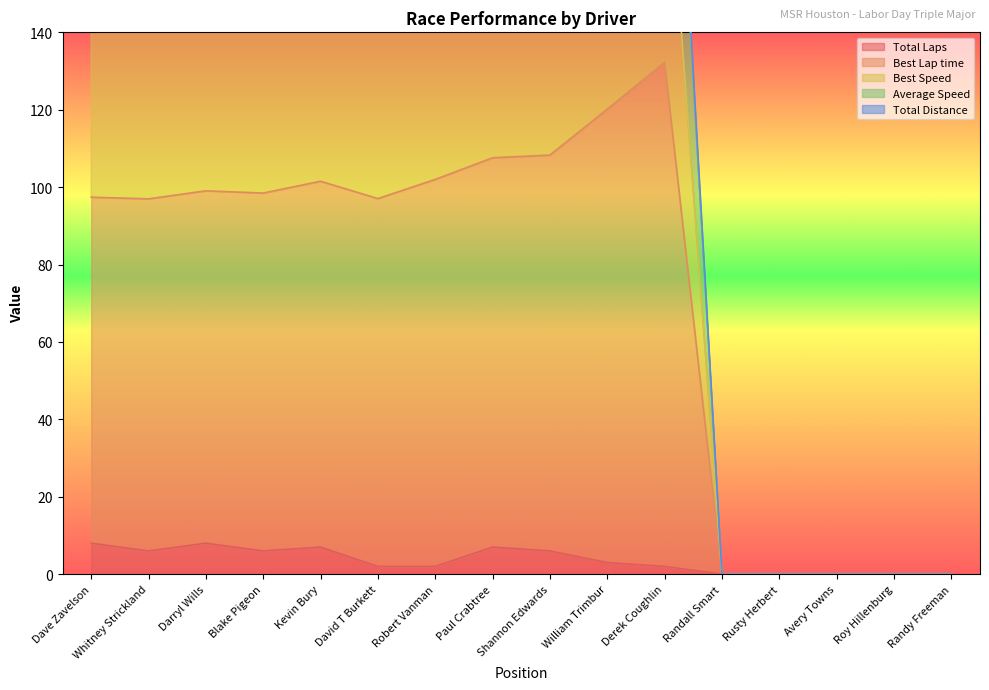

Is it true that Total Laps equals 2.0 at Robert Vanman?

True